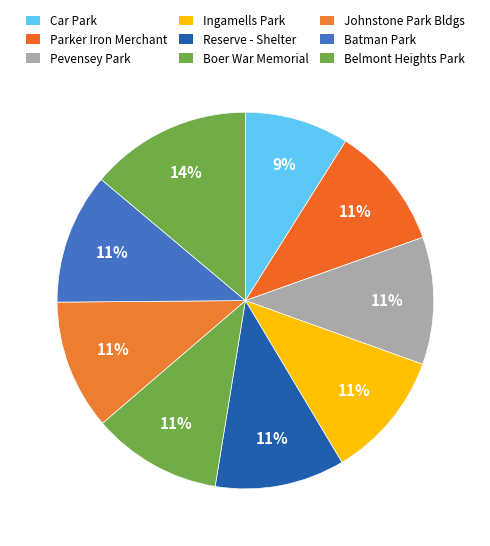

How many segments does this pie chart have?

9